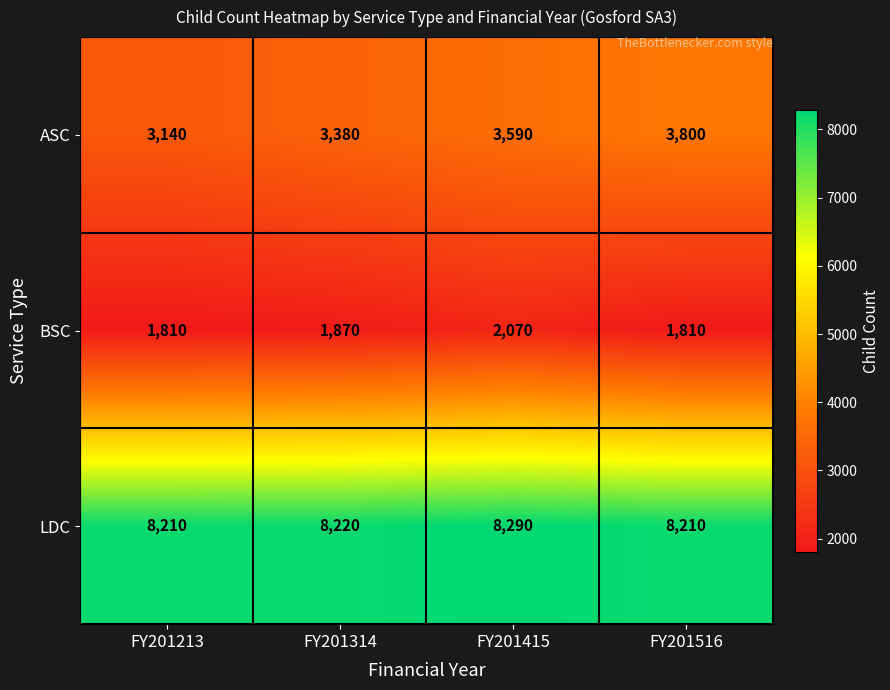

Reading right to left, list all the values displayed in this chart.

ASC: FY201516=3800	FY201415=3590	FY201314=3380	FY201213=3140
BSC: FY201516=1810	FY201415=2070	FY201314=1870	FY201213=1810
LDC: FY201516=8210	FY201415=8290	FY201314=8220	FY201213=8210